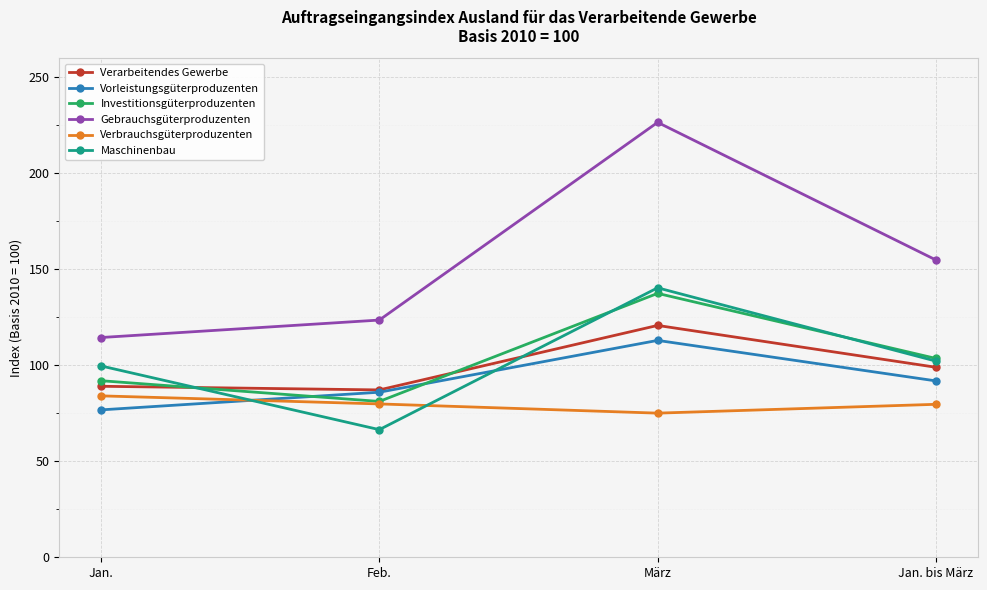

What is the difference between the Vorleistungsgüterproduzenten values at März and Jan.?

36.2